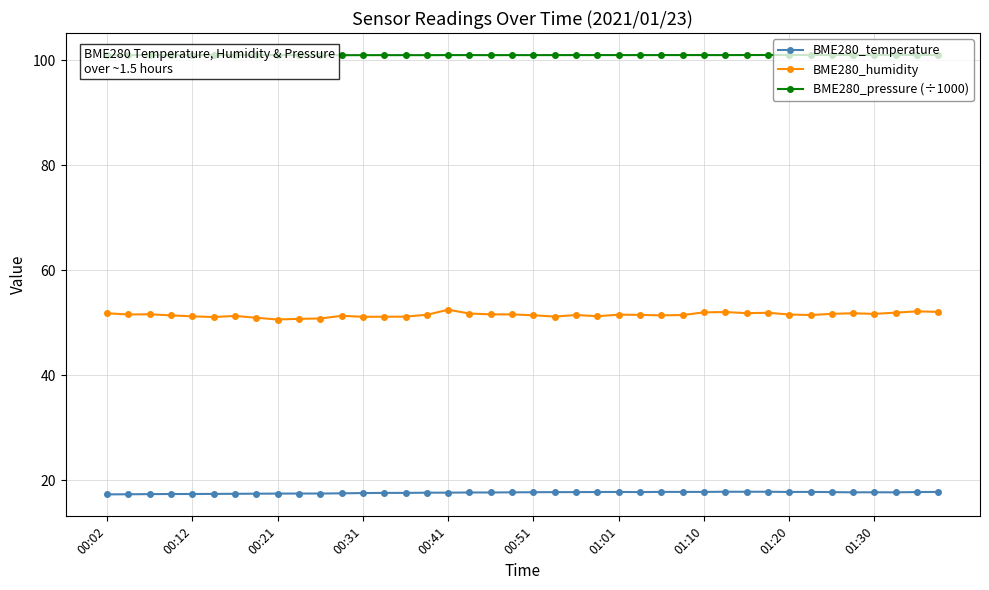

Count the number of categories in the chart.

40